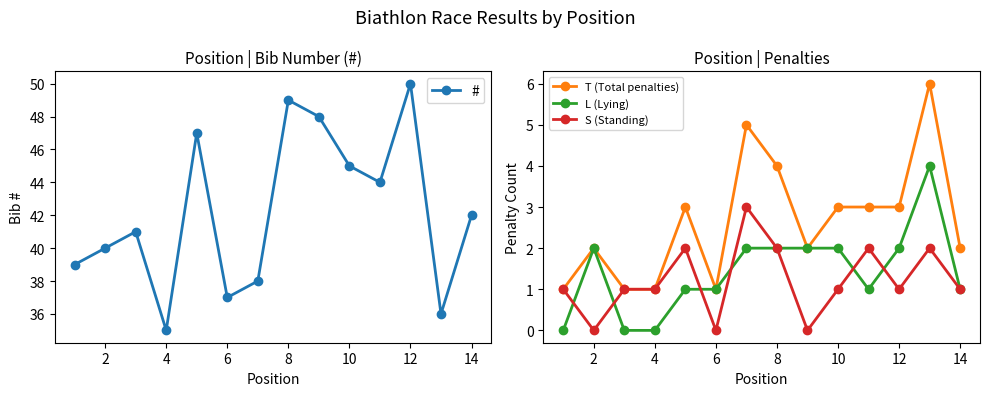

The value of T (Total penalties) at 2 is 3. True or false?

False